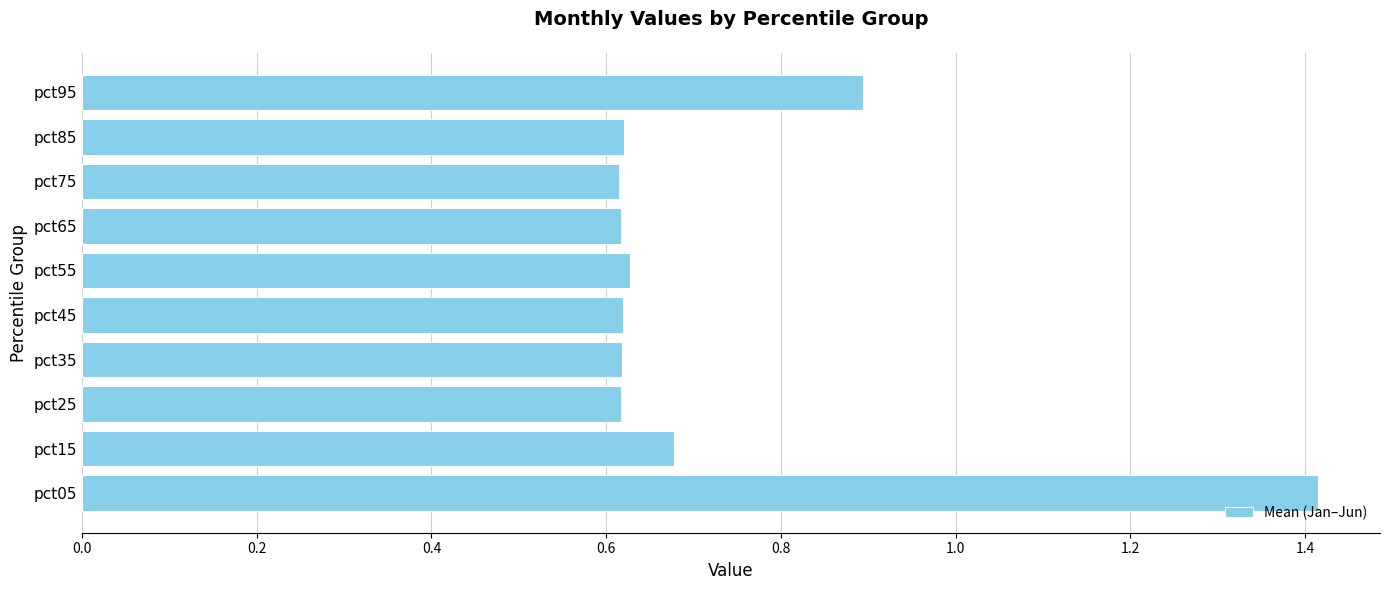

What is the difference between the maximum and second lowest values?

0.8